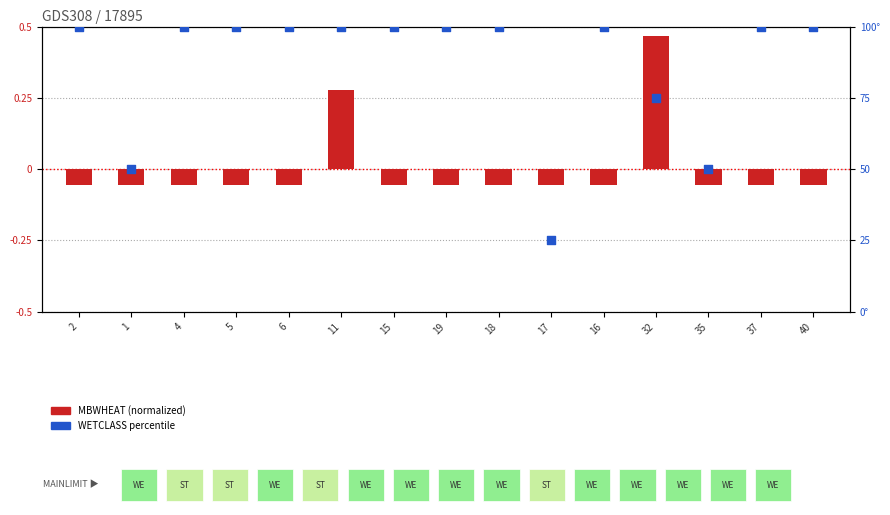

What is the total value across all series at 32?

75.5